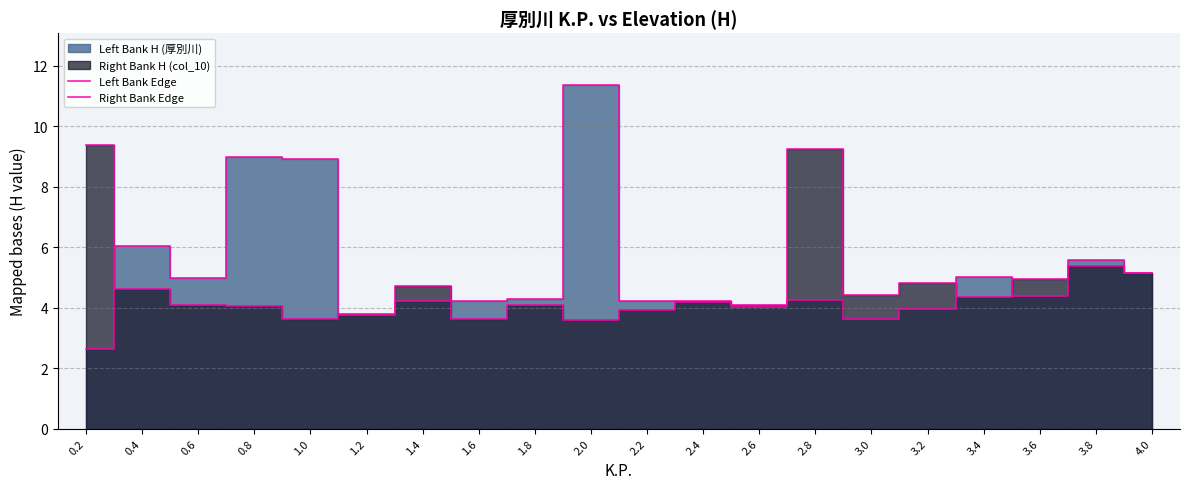

True or false: Right Bank Edge has more than 0 points higher than both neighbors.

True